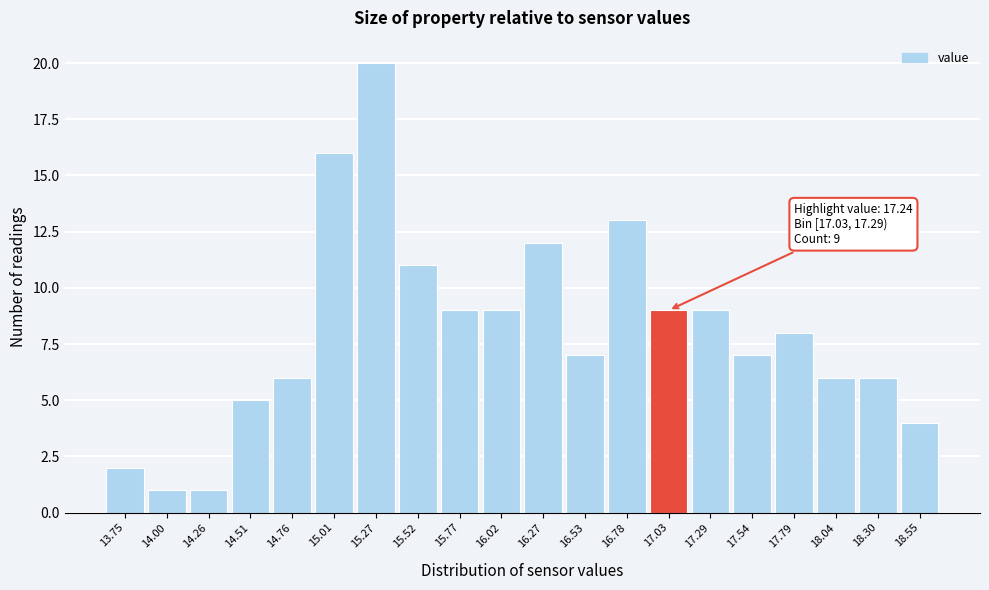

Reading left to right, extract all data points from this chart.

13.75=2	14.00=1	14.26=1	14.51=5	14.76=6	15.01=16	15.27=20	15.52=11	15.77=9	16.02=9	16.27=12	16.53=7	16.78=13	17.03=9	17.29=9	17.54=7	17.79=8	18.04=6	18.30=6	18.55=4